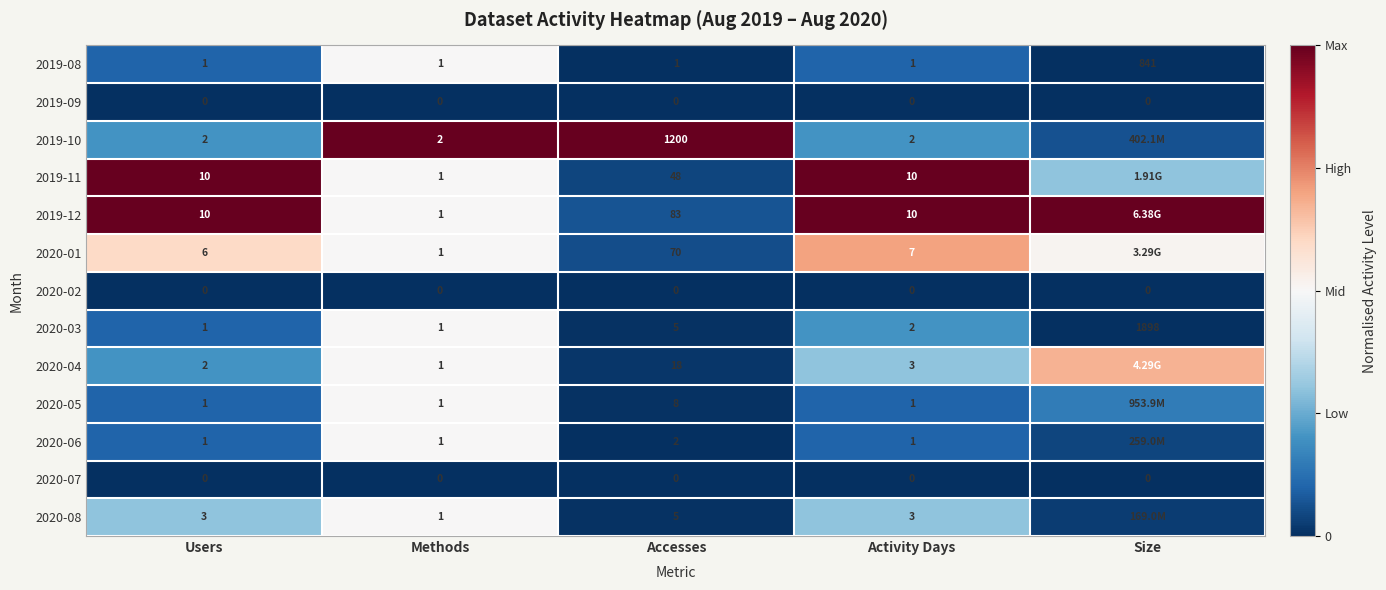

List the series in order of their peak value, highest first.

2019-10, 2019-11, 2019-12, 2020-01, 2020-04, 2019-08, 2020-03, 2020-05, 2020-06, 2020-08, 2019-09, 2020-02, 2020-07